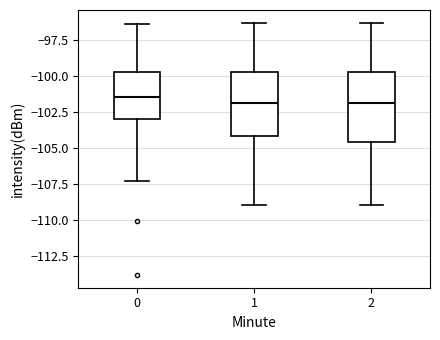

Reading left to right, transcribe this box plot: for each box, give where its median line is, the range the box spans, and where its two whiskers end, as read against the y-axis. The values are not printed on the chart, so give them approximately, as read against the axis.

0: median -101.5, box -103.0 to -99.5, whiskers -107.5 to -96.5
1: median -102.0, box -104.0 to -99.5, whiskers -109.0 to -96.5
2: median -102.0, box -104.5 to -99.5, whiskers -109.0 to -96.5